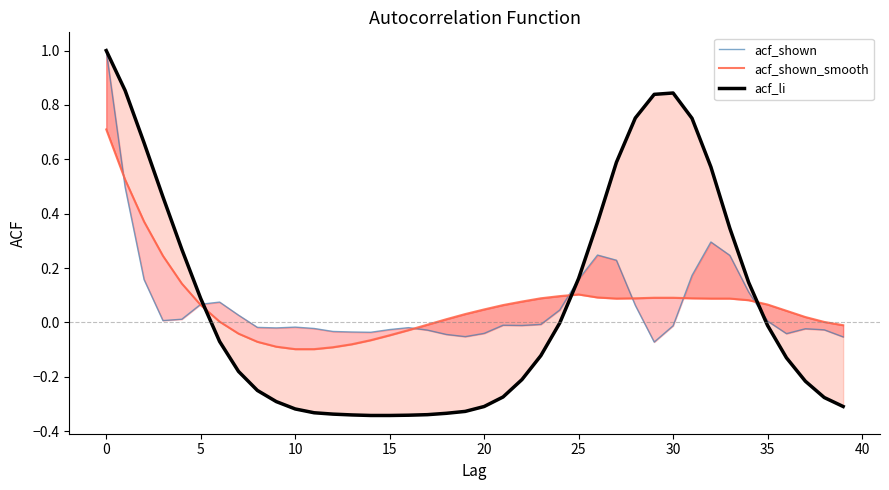

Which category has the lowest value across all series?

14